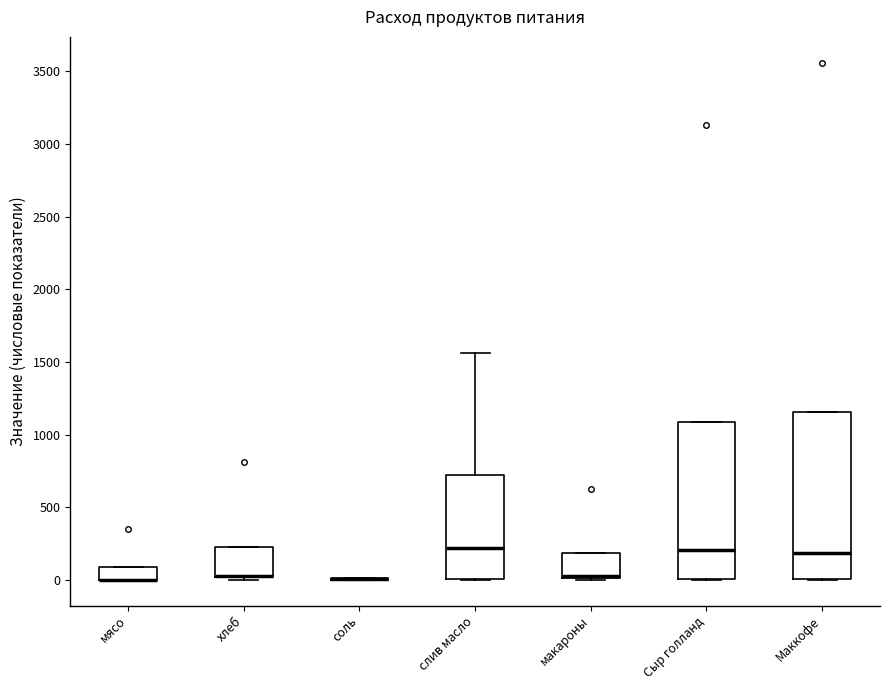

Reading left to right, read every box against the y-axis: the position of its median line, the range the box covers, and the ends of its whiskers. The values are not printed on the chart, so give them approximately, as read against the axis.

мясо: median 0 (drawn on the box's lower edge), box 0 to 100, whiskers 0 to 100
хлеб: median 50 (drawn on the box's lower edge), box 0 to 200, whiskers 0 (just below the box's lower edge) to 200
соль: box collapsed to a line at 0, whiskers 0 to 0
слив масло: median 200, box 0 to 700, whiskers 0 to 1550
макароны: median 50 (drawn on the box's lower edge), box 0 to 200, whiskers 0 to 200
Сыр голланд: median 200, box 0 to 1100, whiskers 0 to 1100
Маккофе: median 200, box 0 to 1150, whiskers 0 to 1150